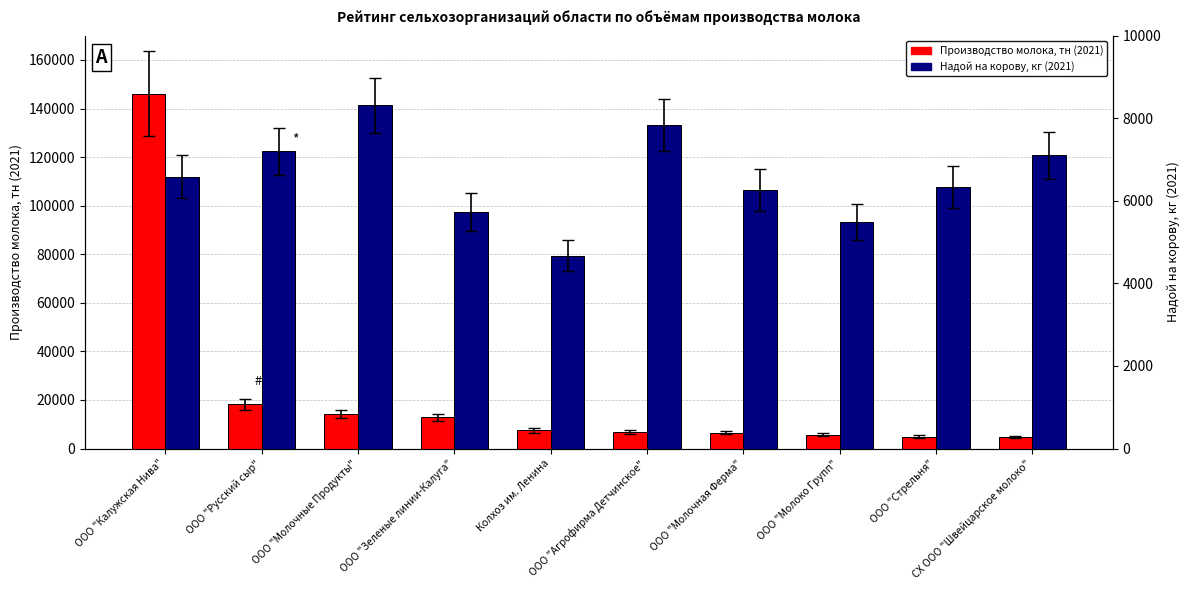

True or false: Производство молока, тн (2021) has a value of 146144.5 at ООО "Калужская Нива".

True